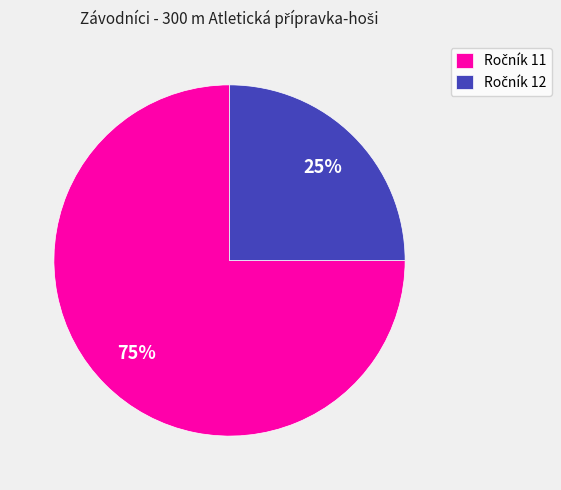

To the nearest percent, what is the average slice percentage?

50%